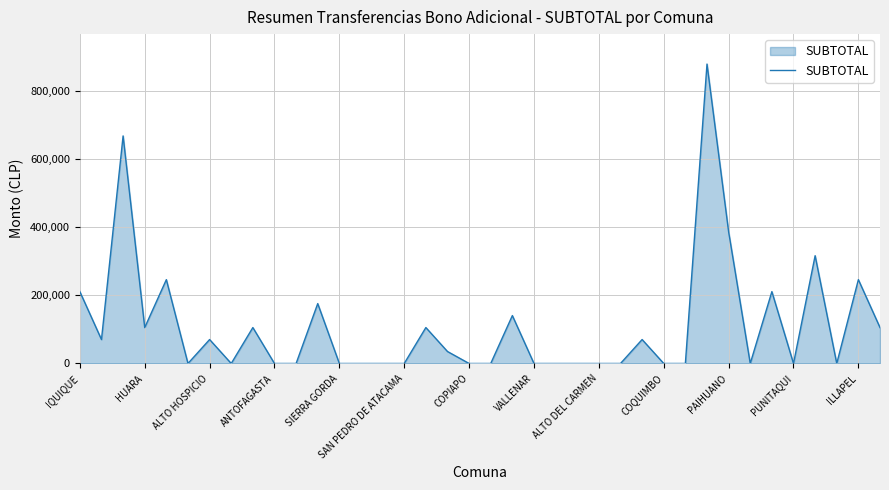

What is the maximum value shown in the chart?

878345